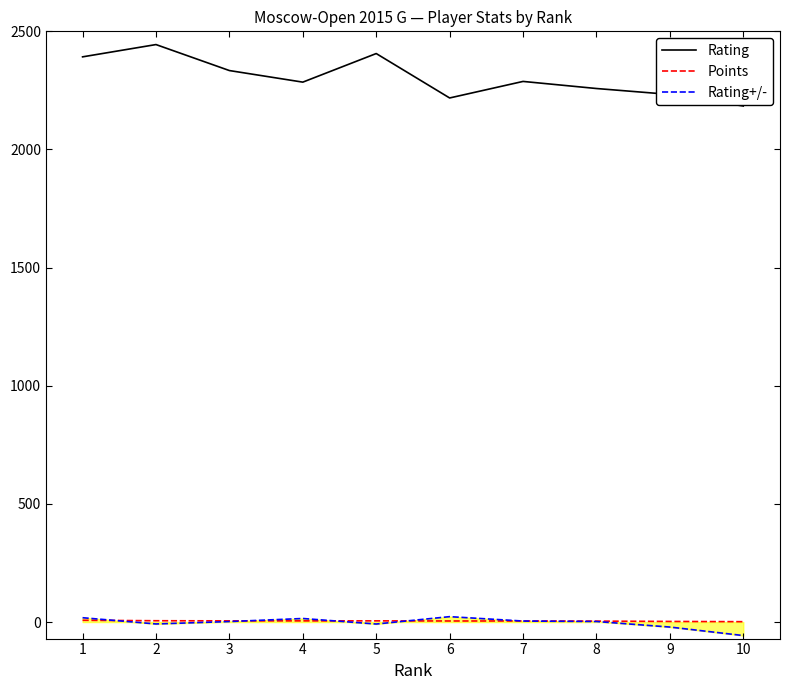

What is the sum of the Rating+/- values at 1 and 4?

33.3